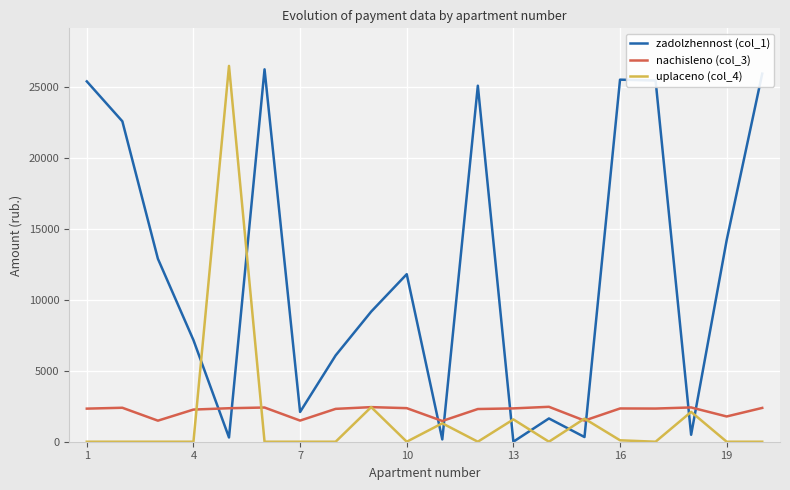

What is the highest value of the zadolzhennost (col_1) series?

26246.6